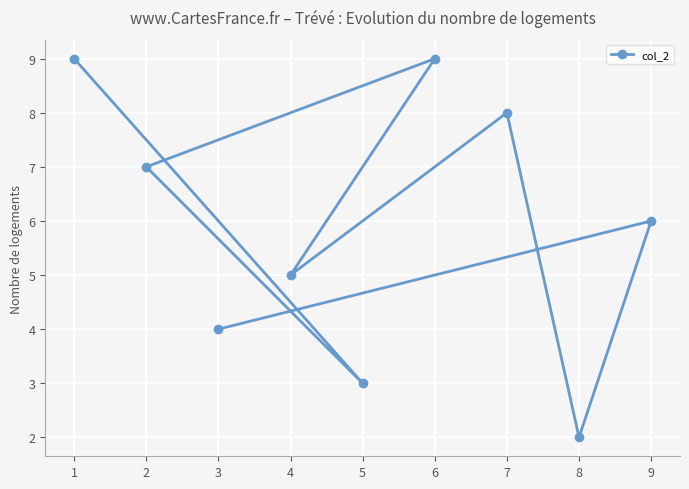

What is the smallest value displayed?

2